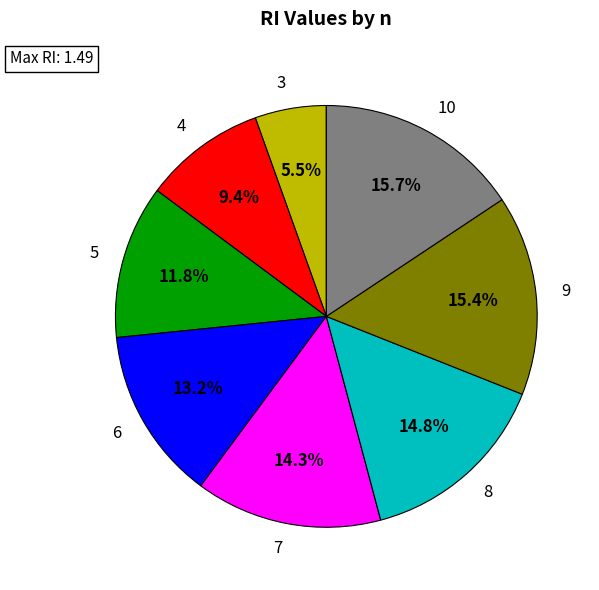

What percentage do 6 and 10 together represent?

28.9%